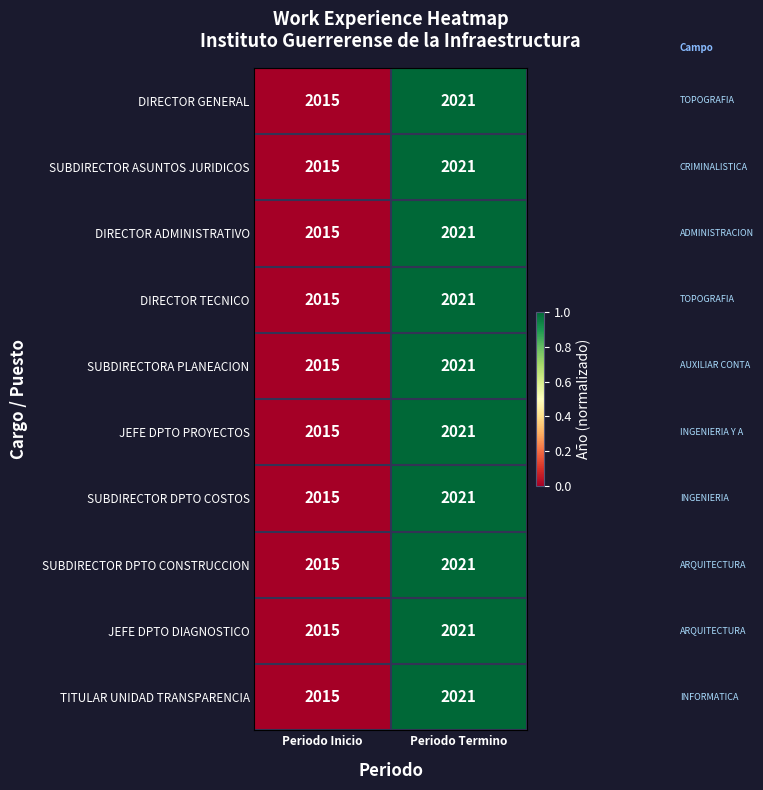

Reading left to right, transcribe all the data shown in this chart.

DIRECTOR GENERAL: 2015	2021
SUBDIRECTOR ASUNTOS JURIDICOS: 2015	2021
DIRECTOR ADMINISTRATIVO: 2015	2021
DIRECTOR TECNICO: 2015	2021
SUBDIRECTORA PLANEACION: 2015	2021
JEFE DPTO PROYECTOS: 2015	2021
SUBDIRECTOR DPTO COSTOS: 2015	2021
SUBDIRECTOR DPTO CONSTRUCCION: 2015	2021
JEFE DPTO DIAGNOSTICO: 2015	2021
TITULAR UNIDAD TRANSPARENCIA: 2015	2021